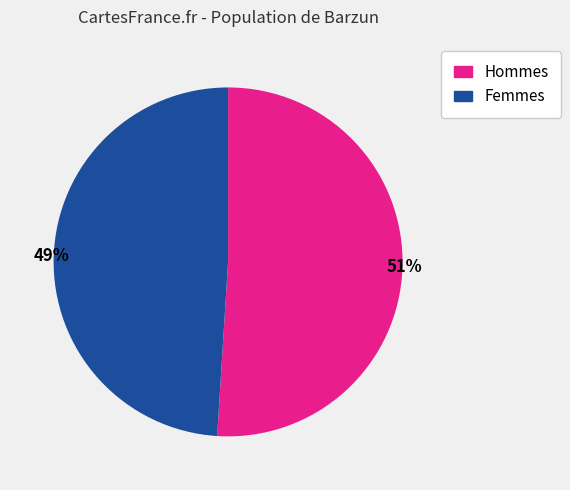

To the nearest percent, what is the average slice percentage?

50%